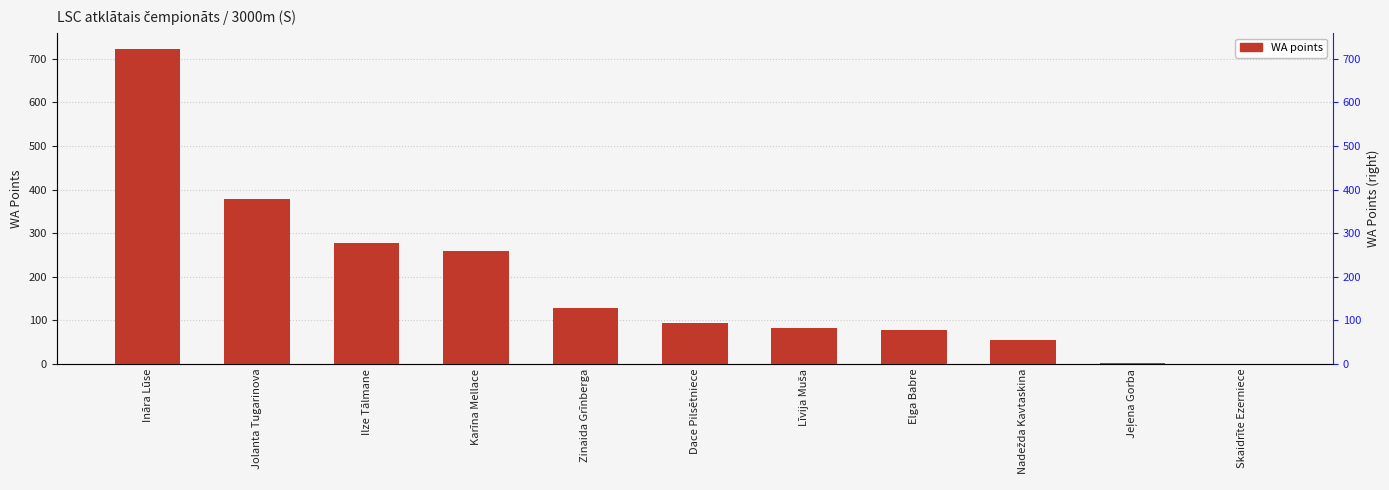

Reading left to right, extract all data points from this chart.

Ināra Lūse=723	Jolanta Tugarinova=378	Ilze Tālmane=277	Karīna Mellace=259	Zinaida Grīnberga=129	Dace Pilsētniece=94	Līvija Muša=81	Elga Babre=77	Nadežda Kavtaskina=55	Jeļena Gorba=1	Skaidrīte Ezerniece=0